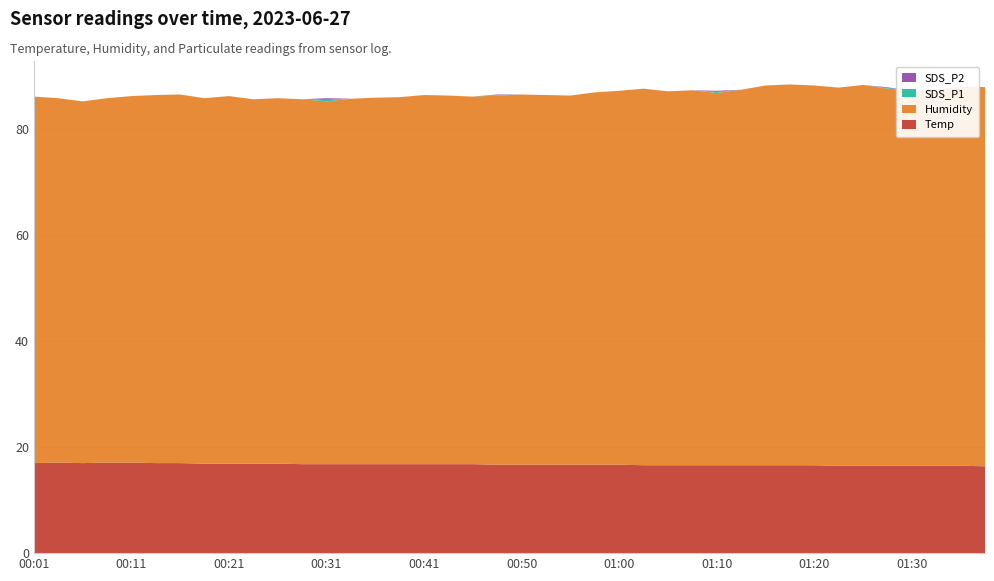

Reading left to right, transcribe all the data shown in this chart.

Temp: 17.0	17.1	17.0	17.1	17.1	17.0	17.0	16.9	16.9	16.9	16.9	16.8	16.8	16.8	16.8	16.8	16.8	16.8	16.8	16.7	16.7	16.7	16.7	16.7	16.7	16.6	16.6	16.6	16.6	16.6	16.6	16.6	16.6	16.5	16.5	16.5	16.5	16.5	16.5	16.4
Humidity: 69.2	68.8	68.3	68.8	69.2	69.5	69.6	69.0	69.4	68.8	69.0	68.9	68.5	69.0	69.2	69.3	69.7	69.6	69.4	69.7	69.9	69.8	69.7	70.3	70.6	71.1	70.6	70.8	70.3	70.9	71.7	71.9	71.7	71.4	71.9	71.2	70.8	71.1	71.6	71.6
SDS_P1: 0.0	0.0	0.0	0.0	0.0	0.0	0.0	0.0	0.0	0.0	0.0	0.0	0.3	0.0	0.0	0.0	0.0	0.0	0.0	0.1	0.0	0.0	0.0	0.0	0.0	0.0	0.0	0.0	0.2	0.0	0.0	0.0	0.0	0.0	0.0	0.1	0.0	0.0	0.0	0.0
SDS_P2: 0.0	0.0	0.0	0.0	0.0	0.0	0.0	0.0	0.0	0.0	0.0	0.0	0.3	0.0	0.0	0.0	0.0	0.0	0.0	0.1	0.0	0.0	0.0	0.0	0.0	0.0	0.0	0.0	0.2	0.0	0.0	0.0	0.0	0.0	0.0	0.1	0.0	0.0	0.0	0.0